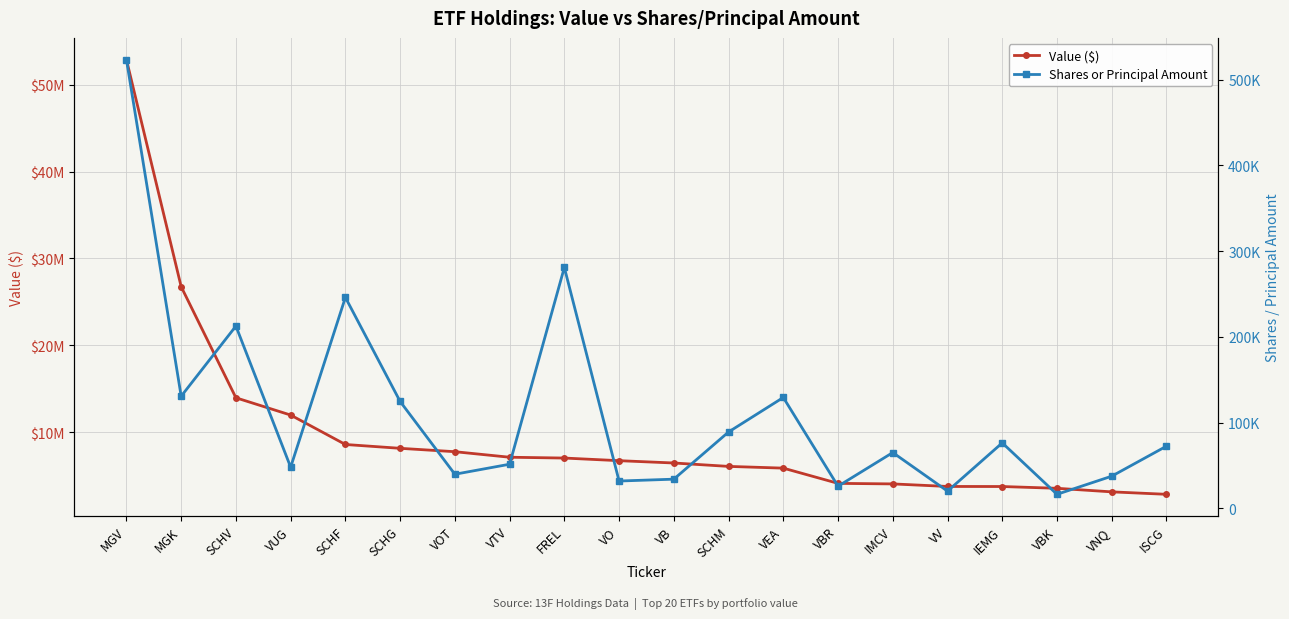

What is the sum of the Value ($) values at VBK and VOT?

11247889